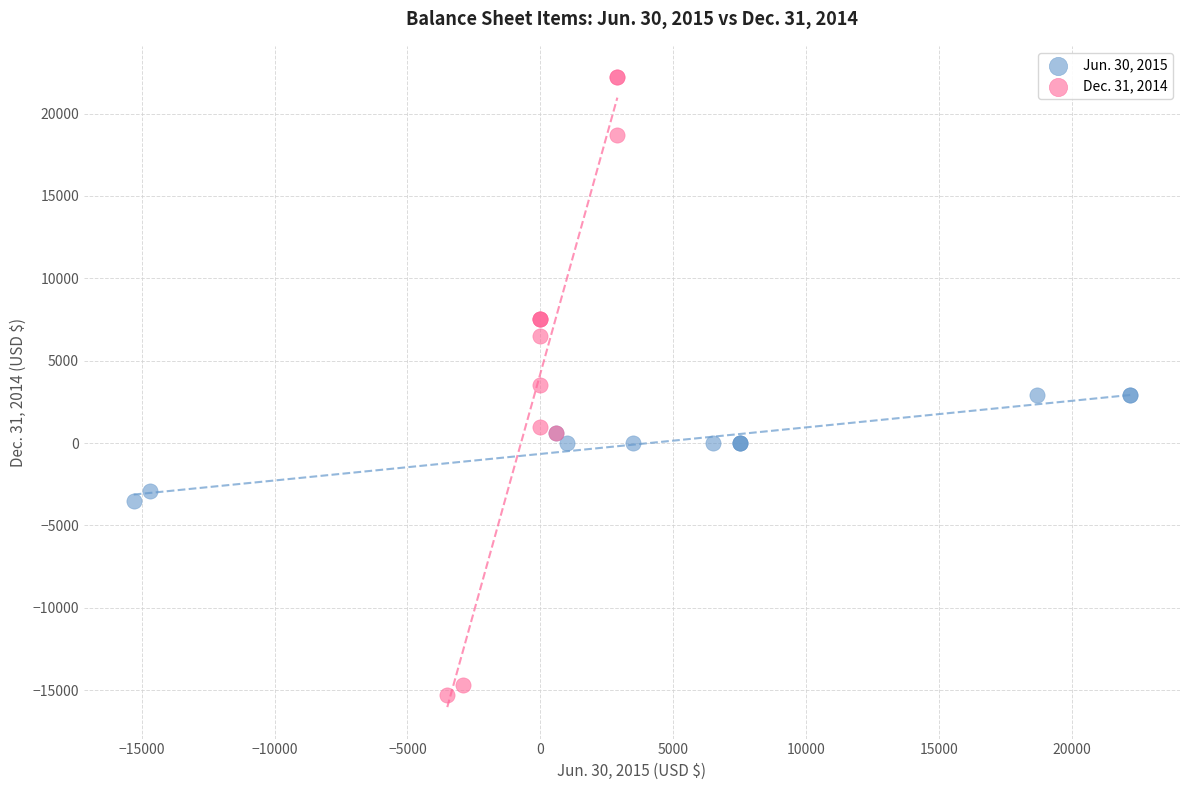

Which series has the widest spread of Y values?

Dec. 31, 2014